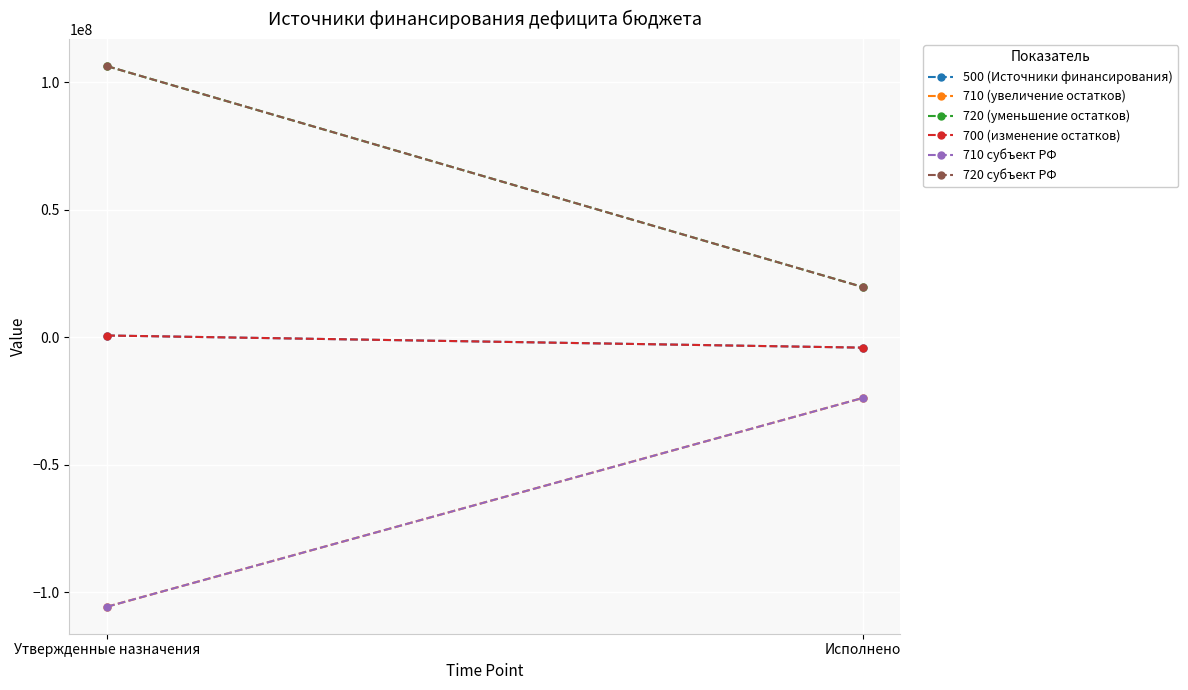

Rank the categories by 720 субъект РФ value from highest to lowest.

Утвержденные назначения, Исполнено